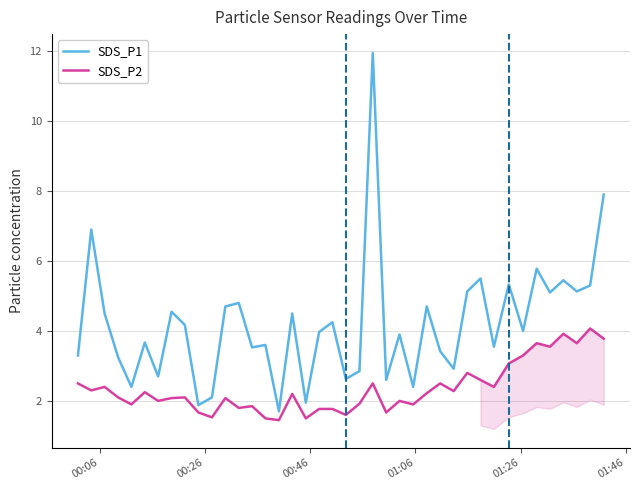

What is the highest value of the SDS_P2 series?

4.1